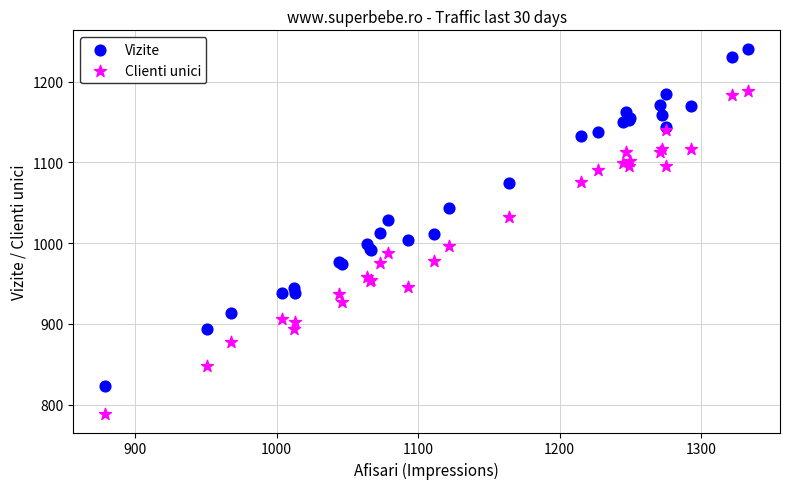

What are all the series names shown in the legend?

Vizite, Clienti unici